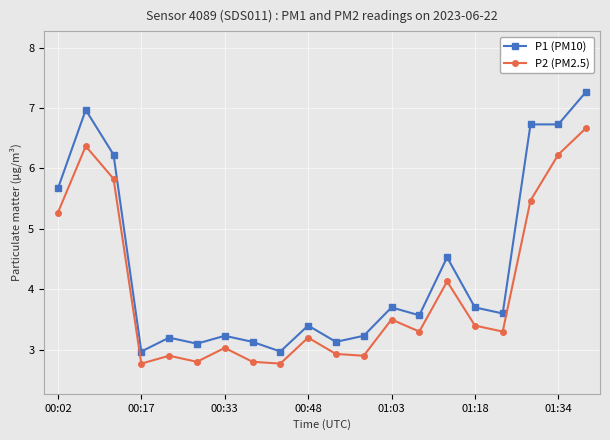

Which series has the widest spread of values?

P1 (PM10)